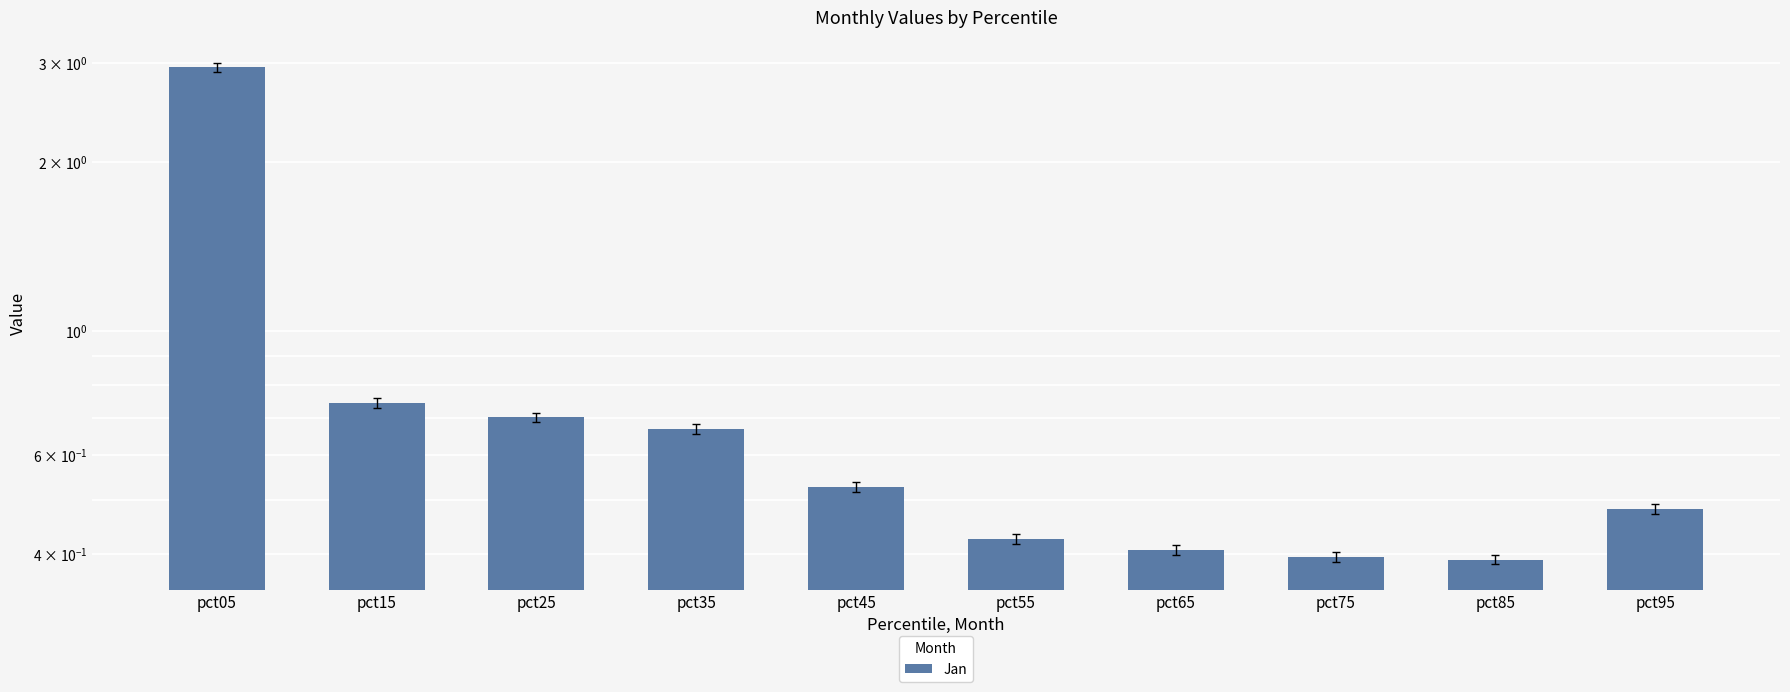

What is the value of the 9th bar from the left?

0.4